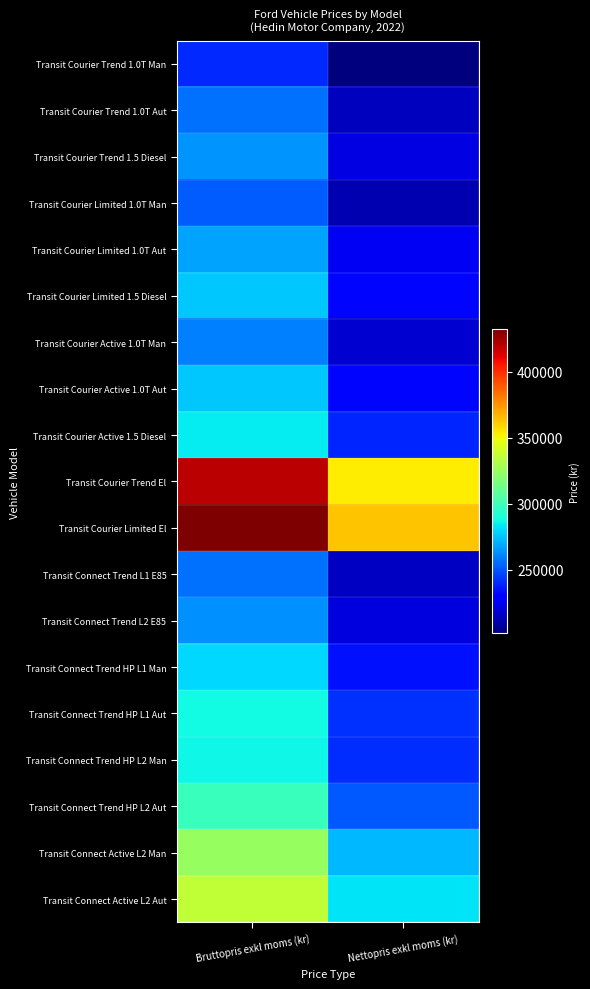

Rank the series at Nettopris exkl moms (kr) from highest to lowest value.

Transit Courier Limited El, Transit Courier Trend El, Transit Connect Active L2 Aut, Transit Connect Active L2 Man, Transit Connect Trend HP L2 Aut, Transit Connect Trend HP L1 Aut, Transit Connect Trend HP L2 Man, Transit Courier Active 1.5 Diesel, Transit Connect Trend HP L1 Man, Transit Courier Limited 1.5 Diesel, Transit Courier Active 1.0T Aut, Transit Courier Limited 1.0T Aut, Transit Courier Trend 1.5 Diesel, Transit Connect Trend L2 E85, Transit Courier Active 1.0T Man, Transit Connect Trend L1 E85, Transit Courier Trend 1.0T Aut, Transit Courier Limited 1.0T Man, Transit Courier Trend 1.0T Man